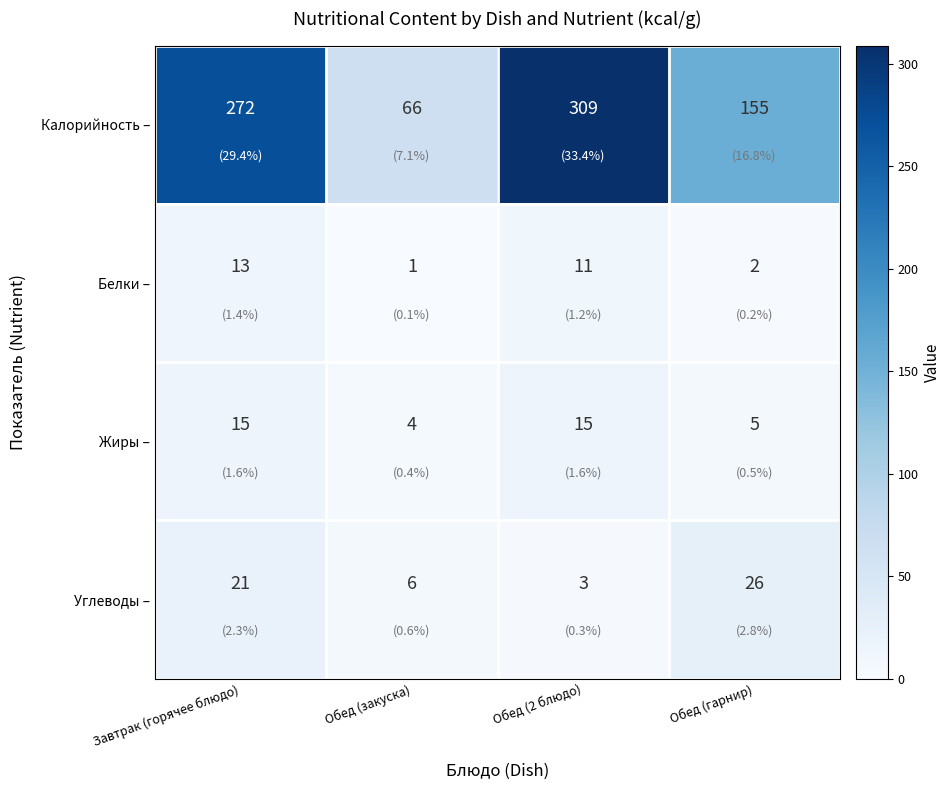

At how many categories does at least one series exceed 50?

4